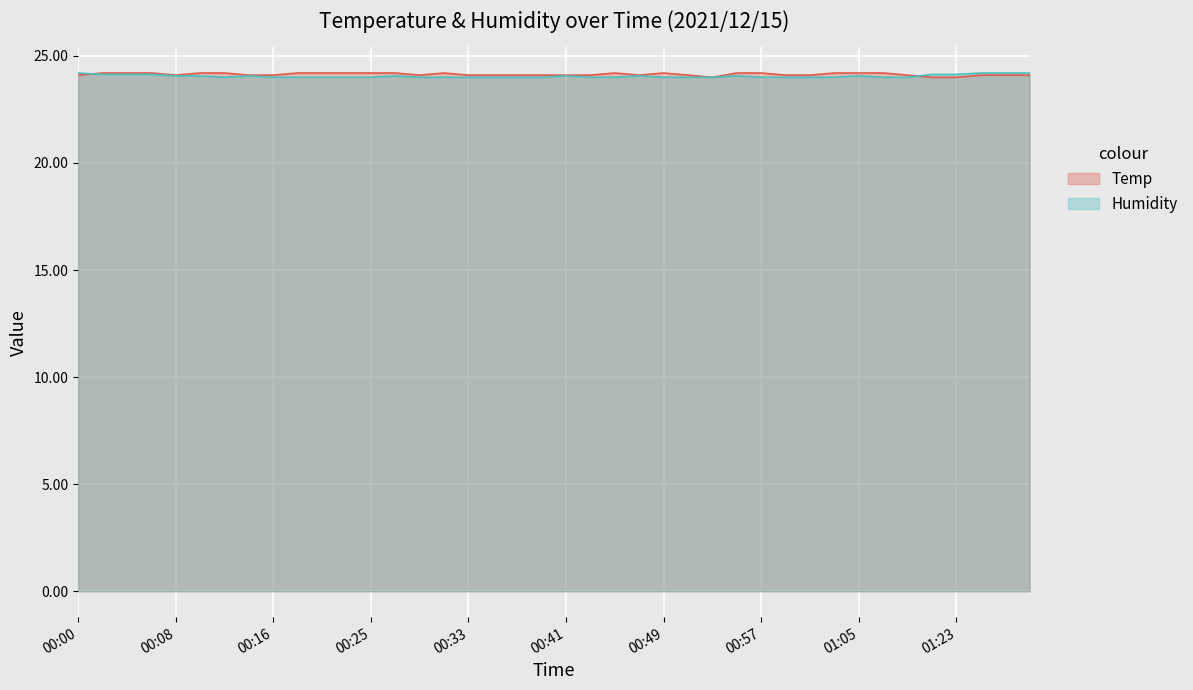

Rank the series at 01:07 from lowest to highest value.

Humidity, Temp